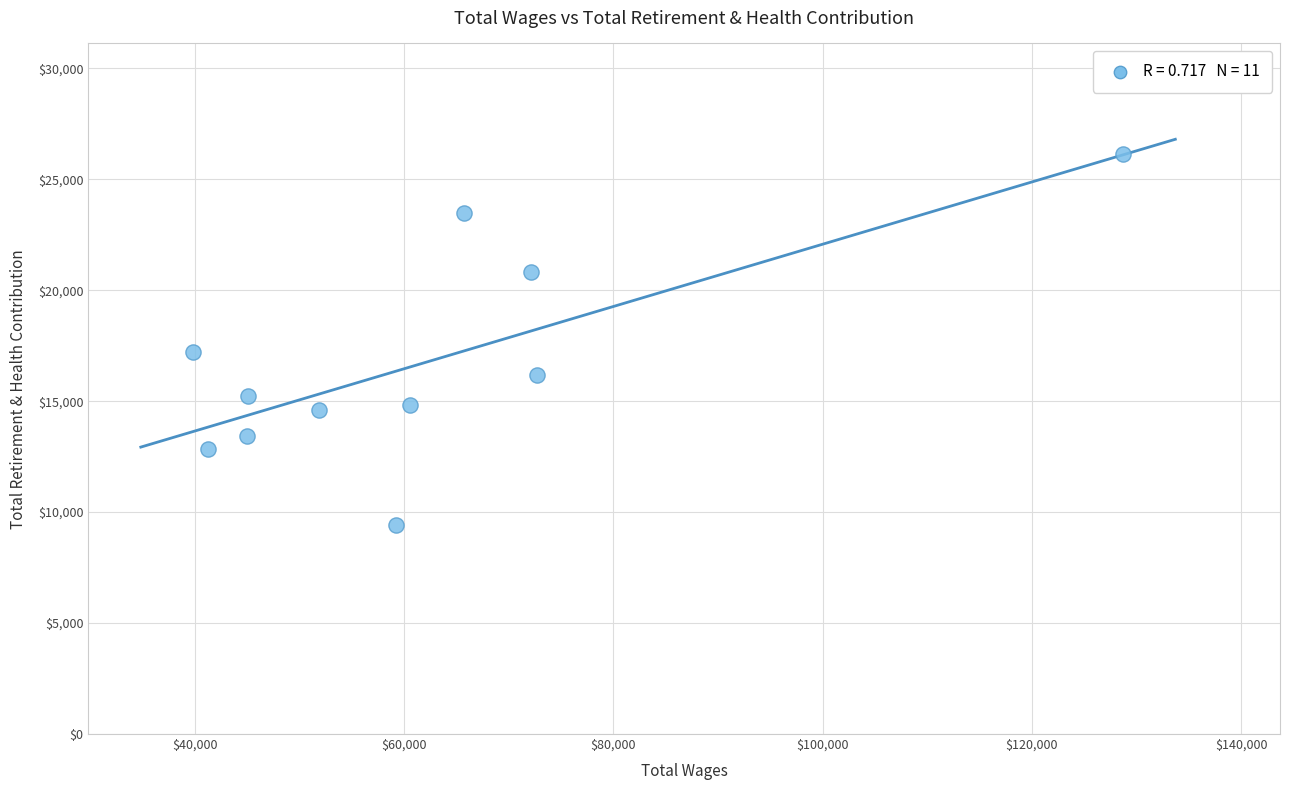

What Y value in the scatter plot is closest to 17771?

17234